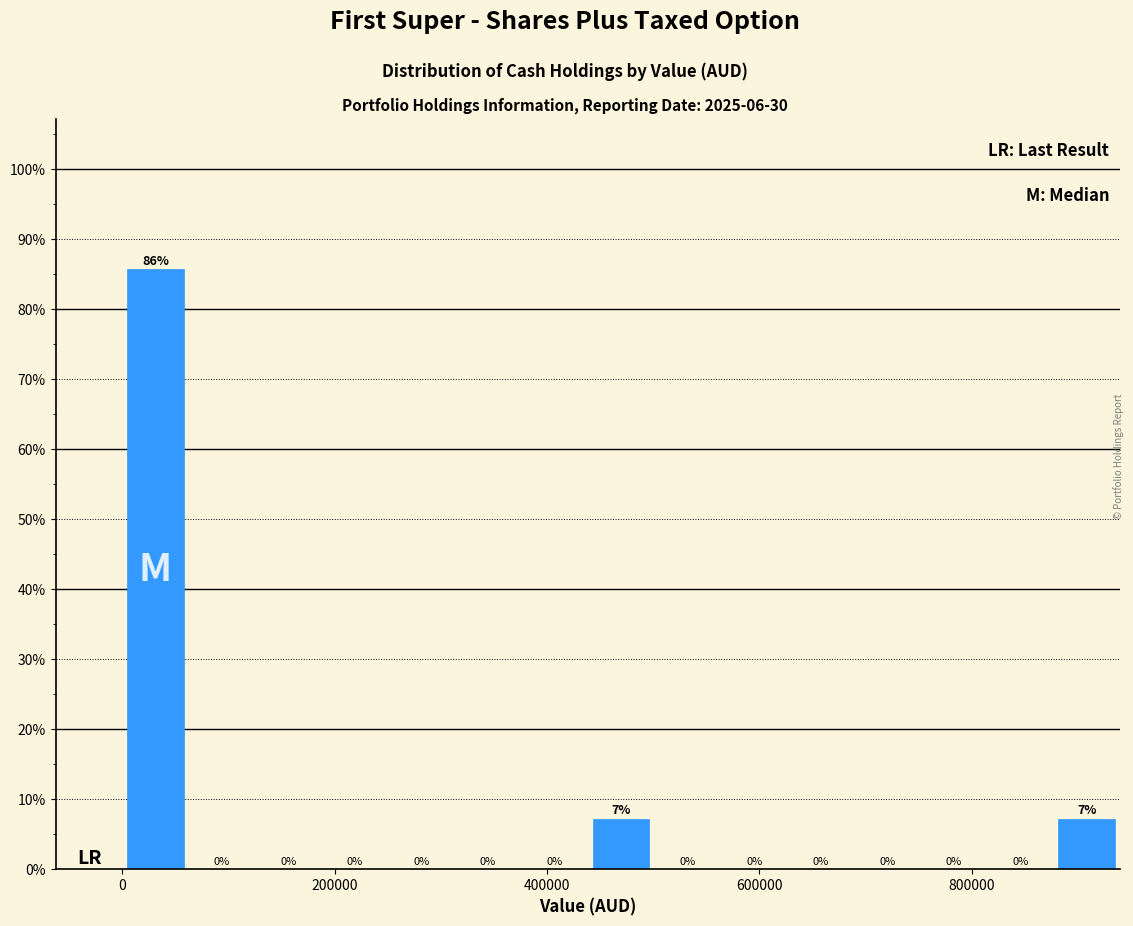

Around what value on the x-axis is the tallest bar? Give the approximate position of its centre, as read against the axis.

40000